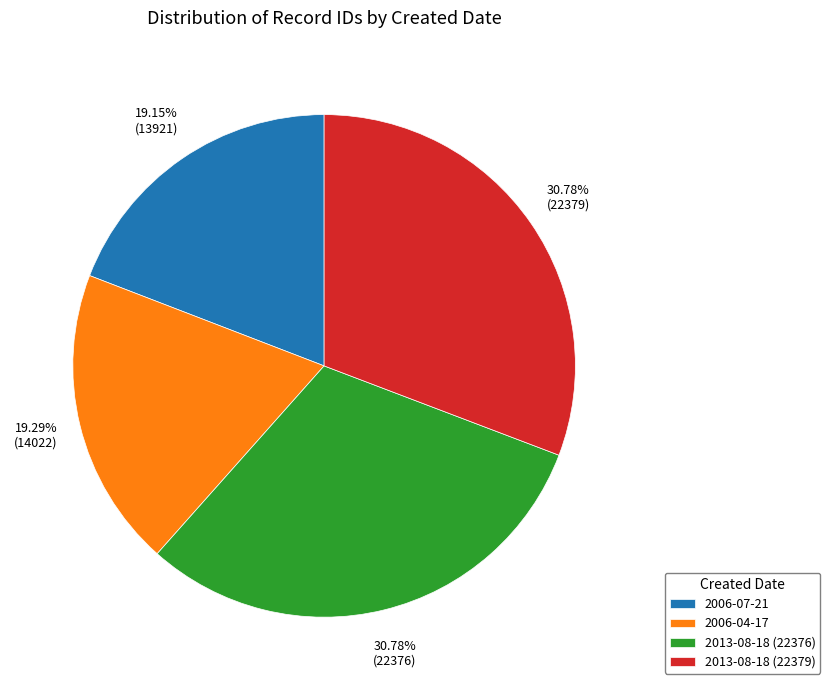

Count the number of slices in the pie.

4